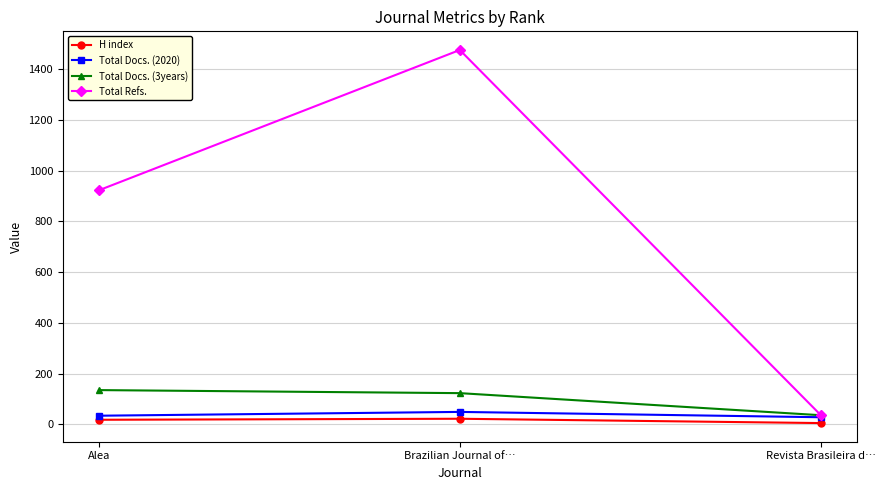

Read the Total Refs. value at Alea.

923